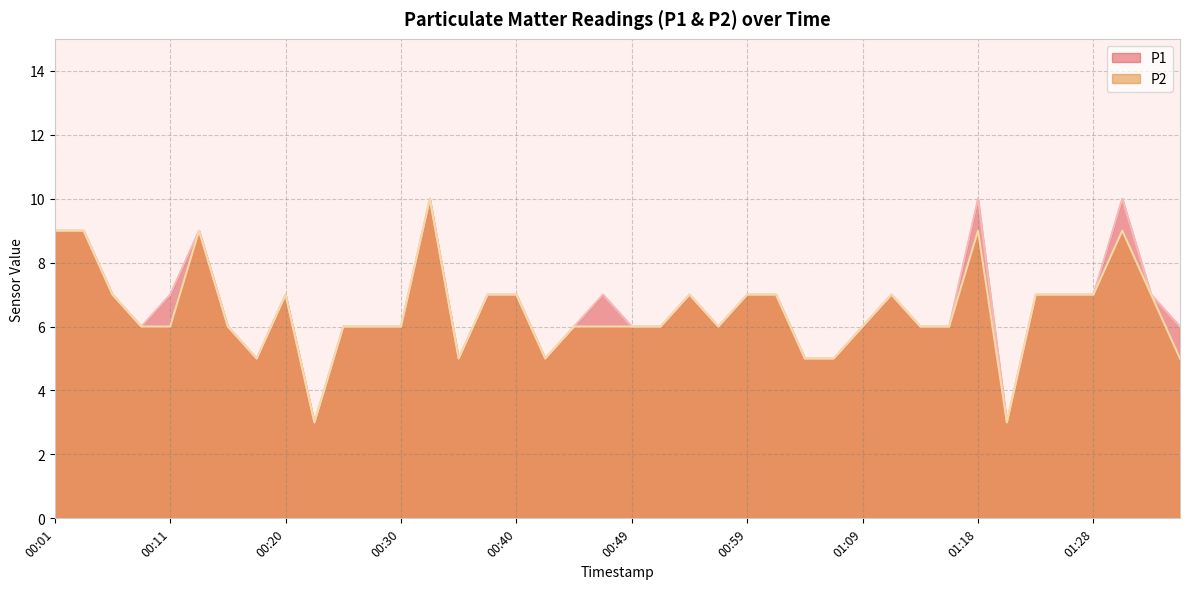

What is the sum of all P2 values?

259